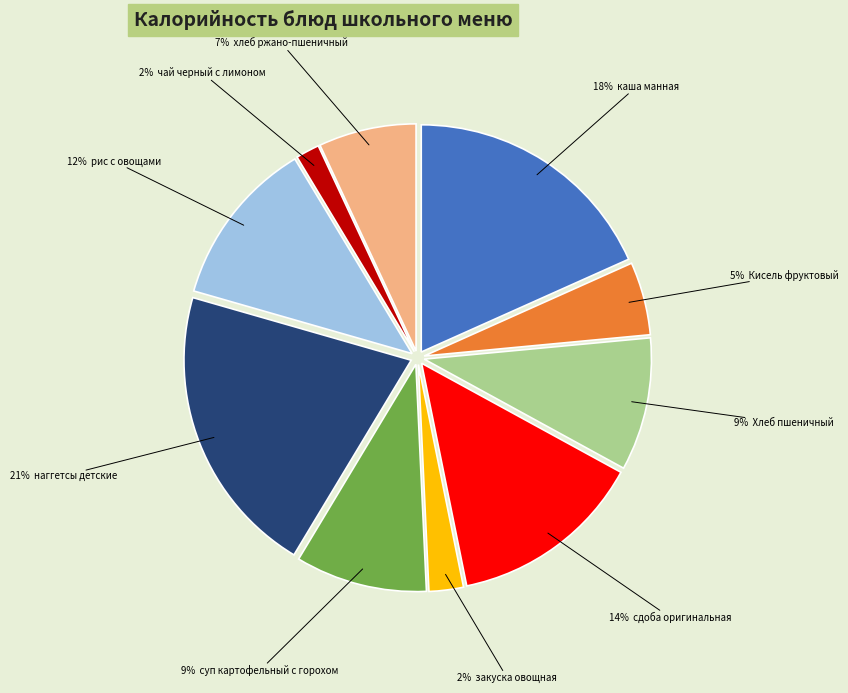

To the nearest percent, what is the average slice percentage?

10%